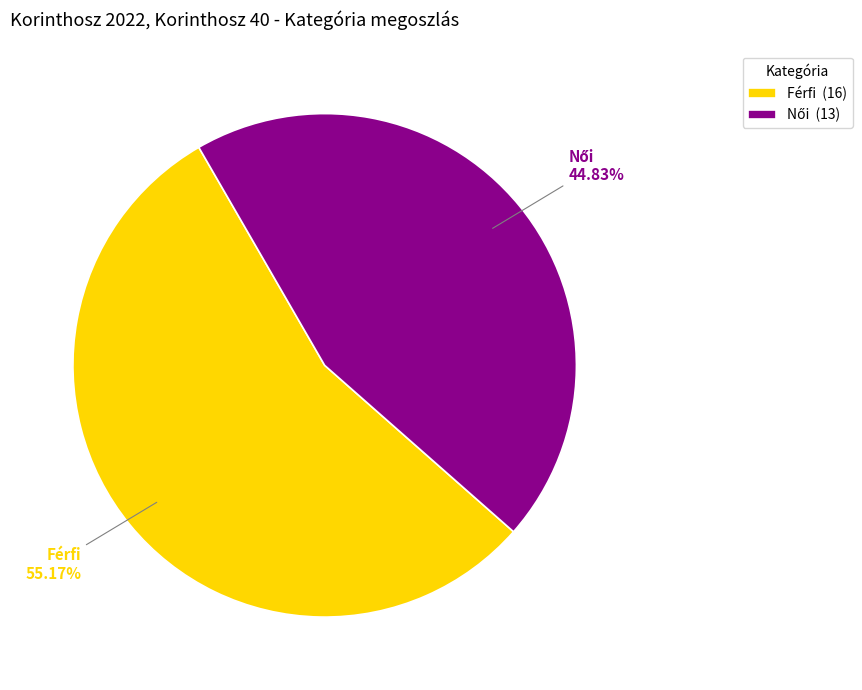

What is the majority slice?

Férfi (16)